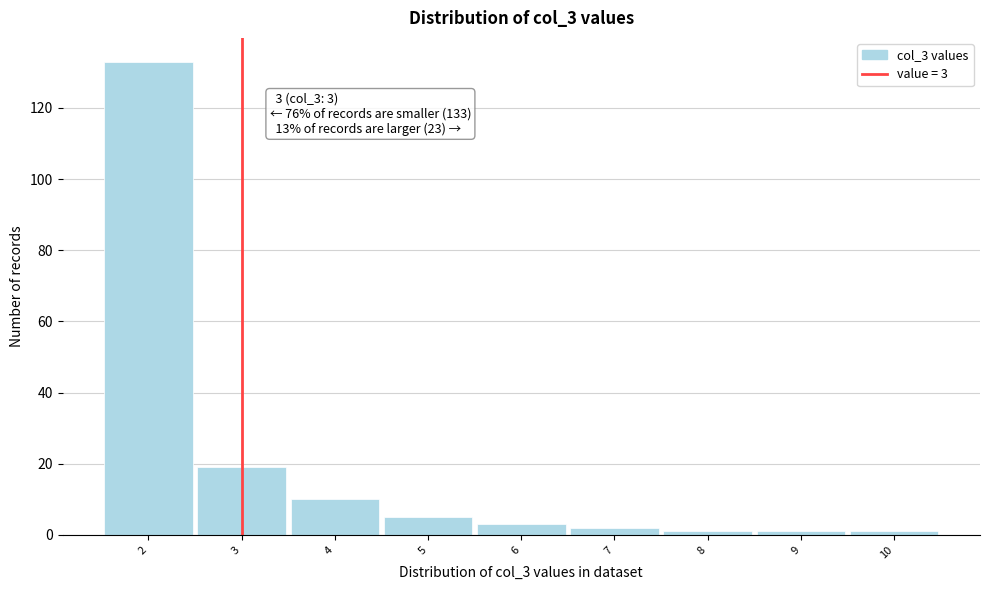

Over which range of the x-axis is the bar tallest?

1.5 to 2.5